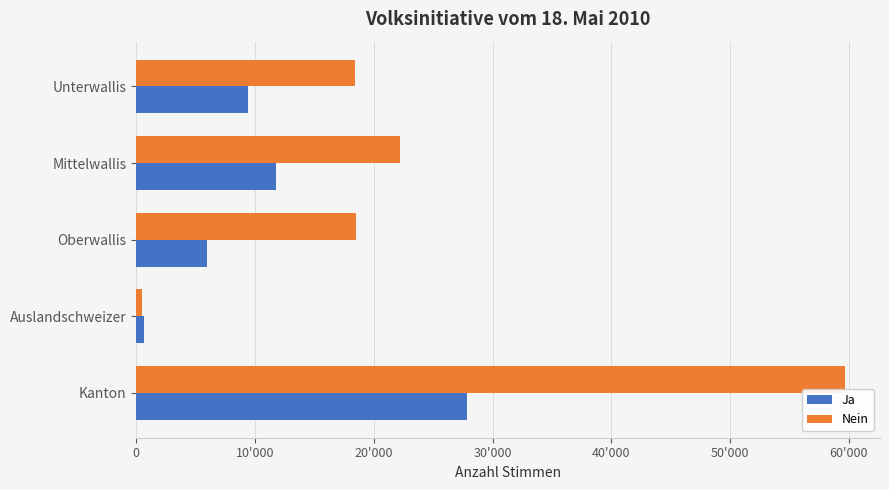

List the labels in order of Ja value, largest first.

Kanton, Mittelwallis, Unterwallis, Oberwallis, Auslandschweizer